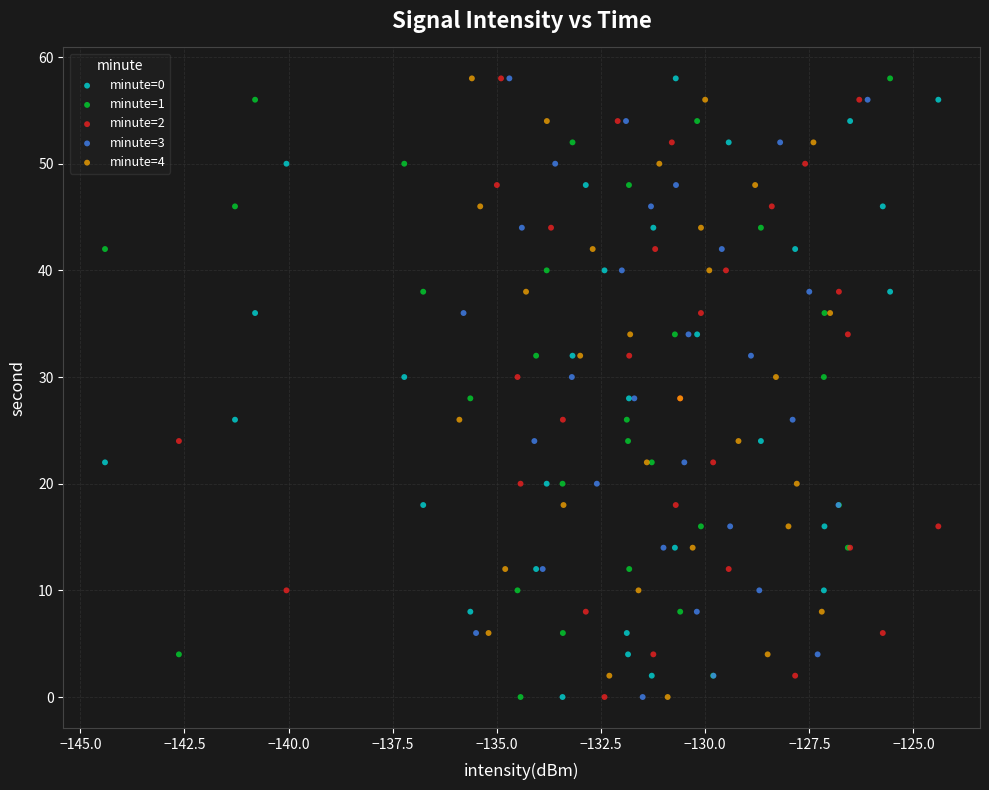

What are all the series names shown in the legend?

minute=0, minute=1, minute=2, minute=3, minute=4